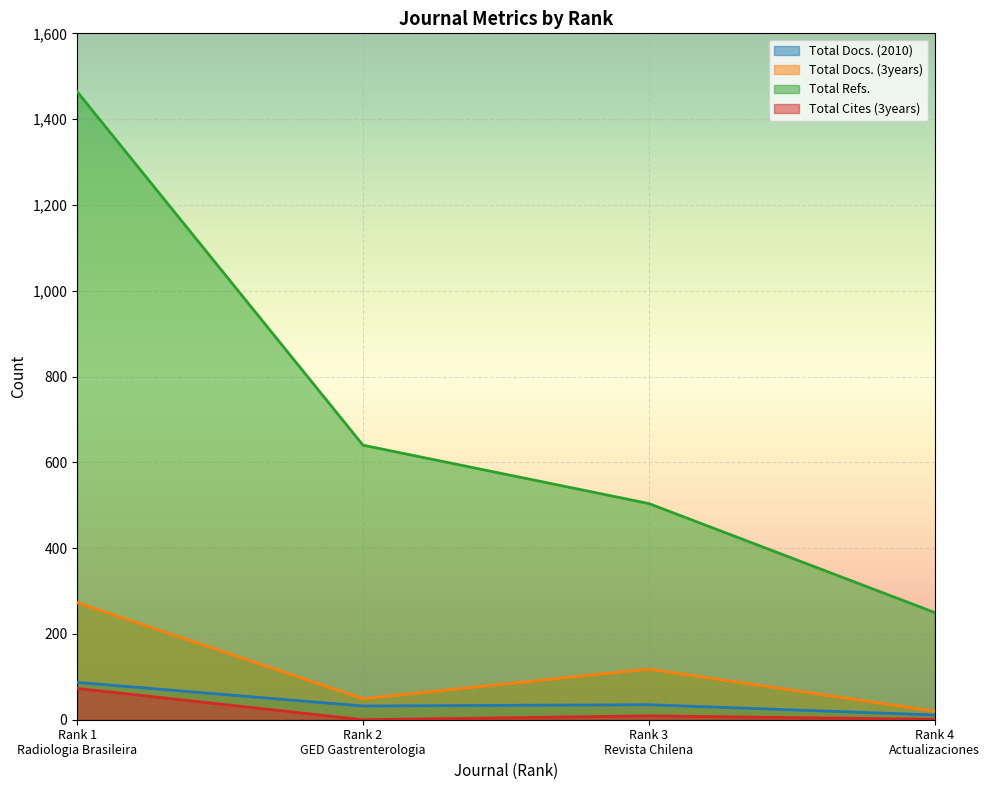

Rank the categories by Total Refs. value from highest to lowest.

Rank 1
Radiologia Brasileira, Rank 2
GED Gastrenterologia, Rank 3
Revista Chilena, Rank 4
Actualizaciones